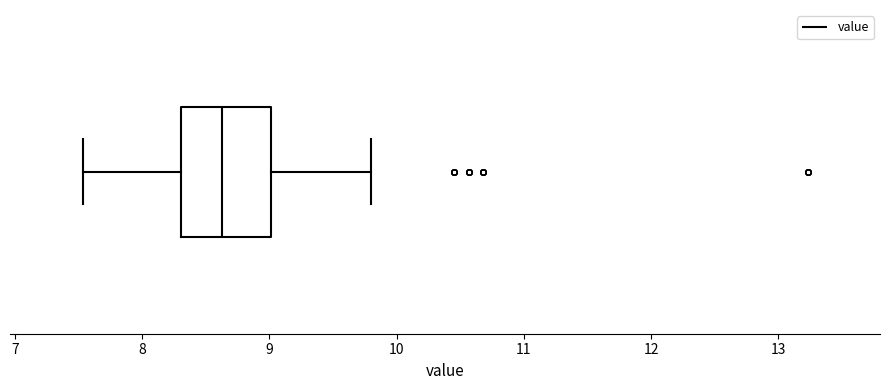

Read this box plot against the x-axis: the position of the median line, the range covered by the box, and the ends of both whiskers. The values are not printed on the chart, so give them approximately, as read against the axis.

median 8.6, box 8.3 to 9.0, whiskers 7.5 to 9.8